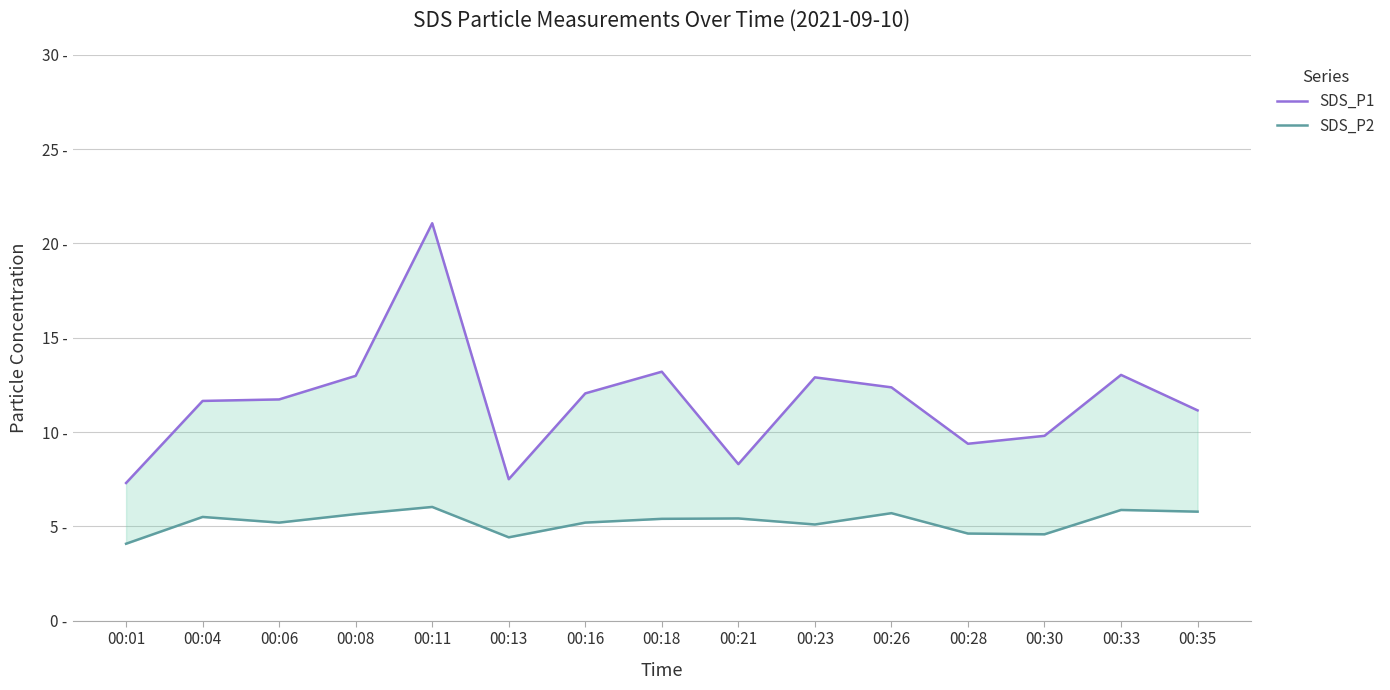

Reading left to right, list all the values displayed in this chart.

SDS_P1: 7.3	11.7	11.7	13.0	21.1	7.5	12.1	13.2	8.3	12.9	12.4	9.4	9.8	13.0	11.2
SDS_P2: 4.1	5.5	5.2	5.7	6.0	4.4	5.2	5.4	5.4	5.1	5.7	4.6	4.6	5.9	5.8